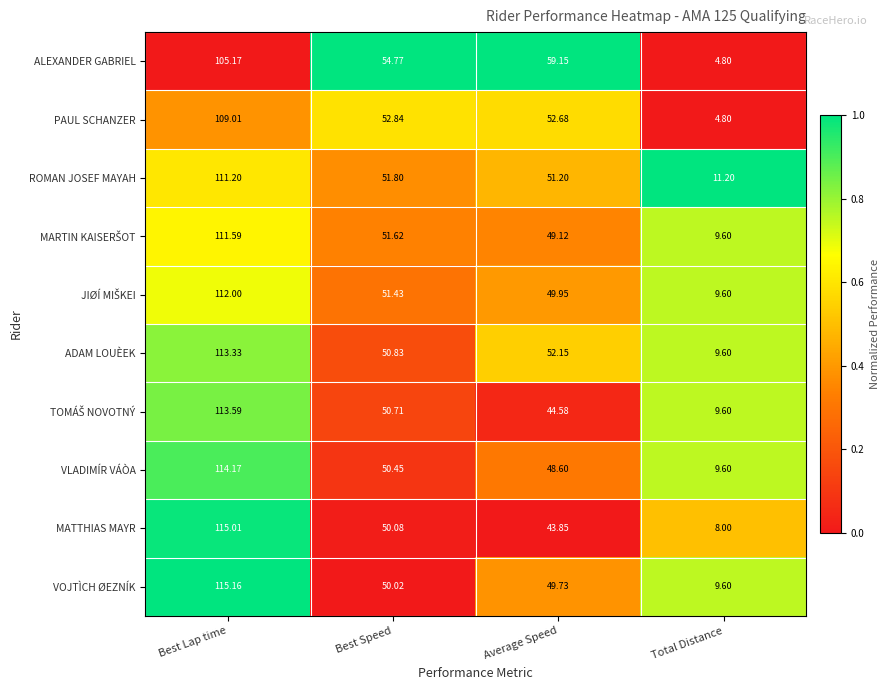

Which series has the widest spread of values?

MATTHIAS MAYR